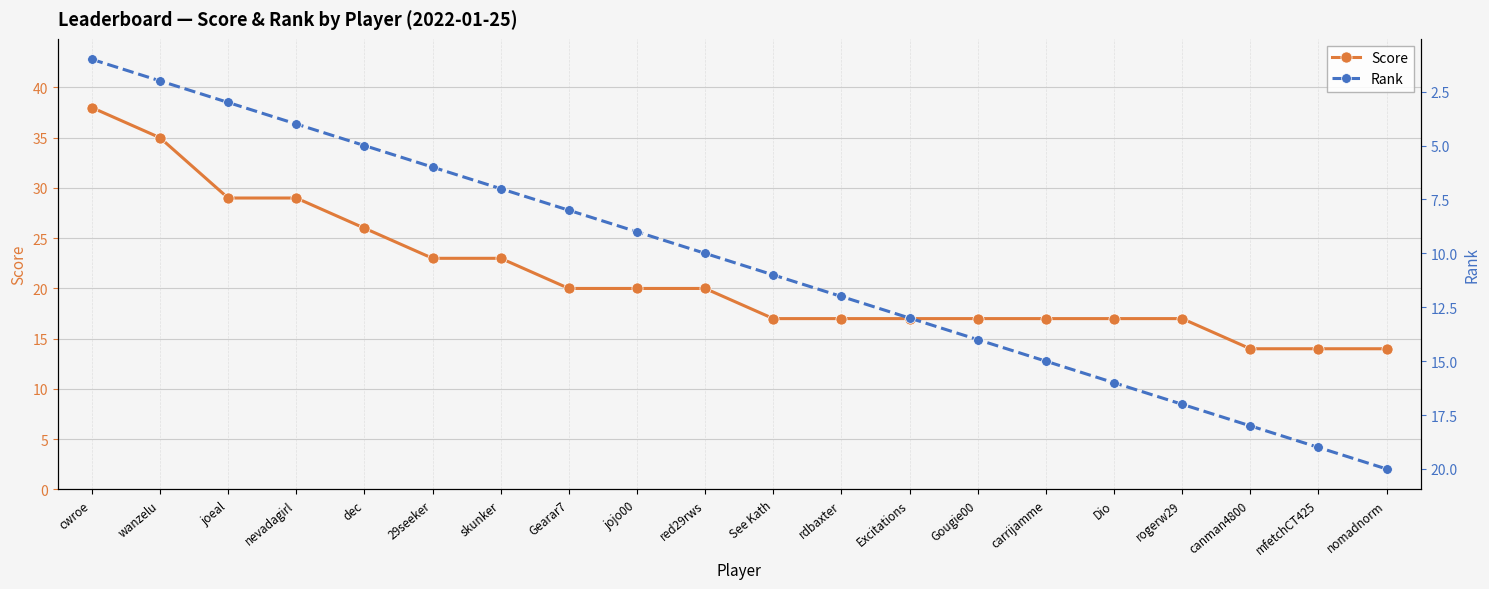

What is the sum of the Rank values at skunker and nevadagirl?

11